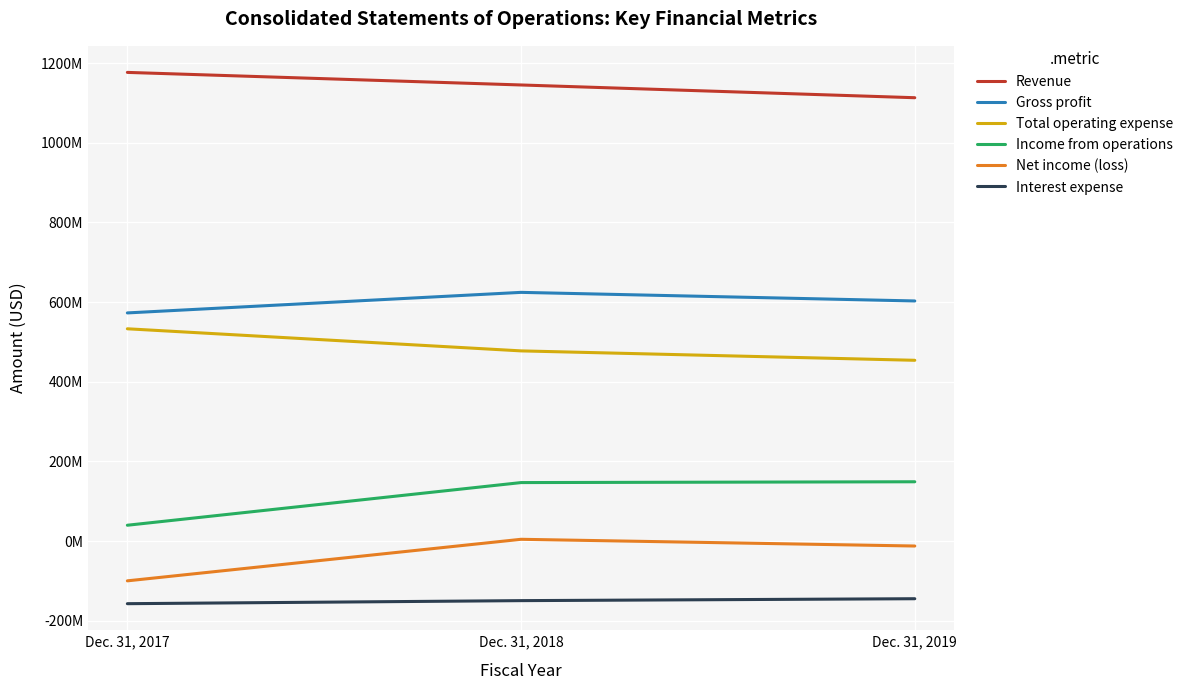

Rank the series by their maximum value, from lowest to highest.

Interest expense, Net income (loss), Income from operations, Total operating expense, Gross profit, Revenue